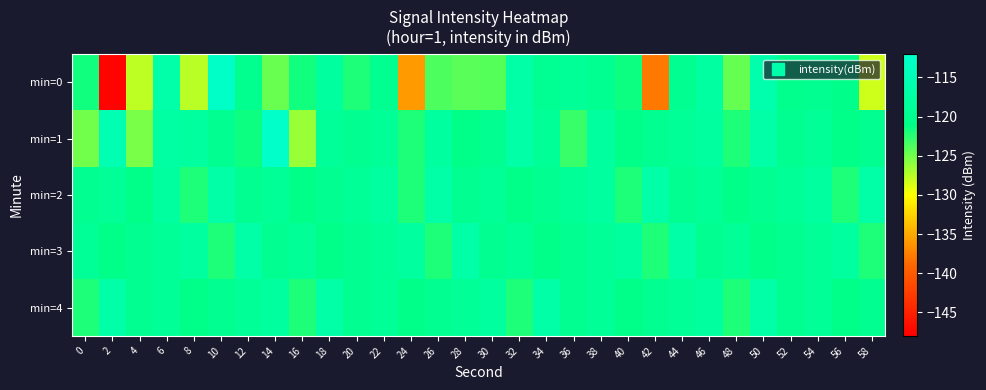

Which has a higher value, 18 or 8?

18